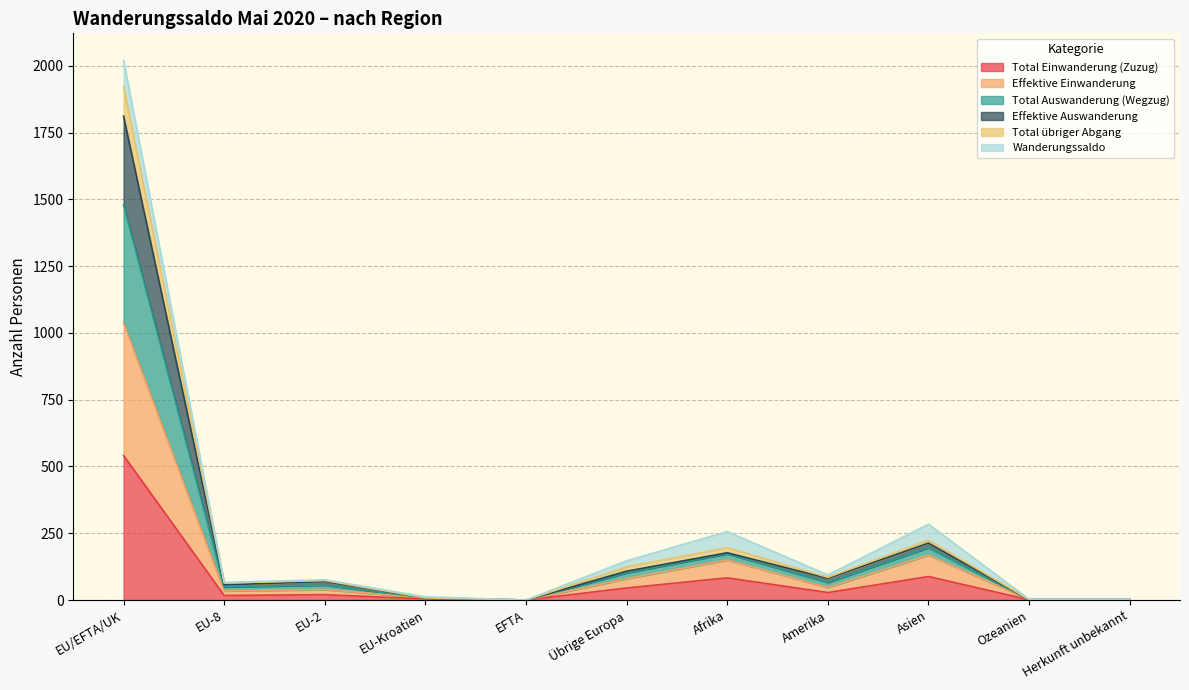

Is it true that Total Einwanderung (Zuzug) equals 45 at Übrige Europa?

True